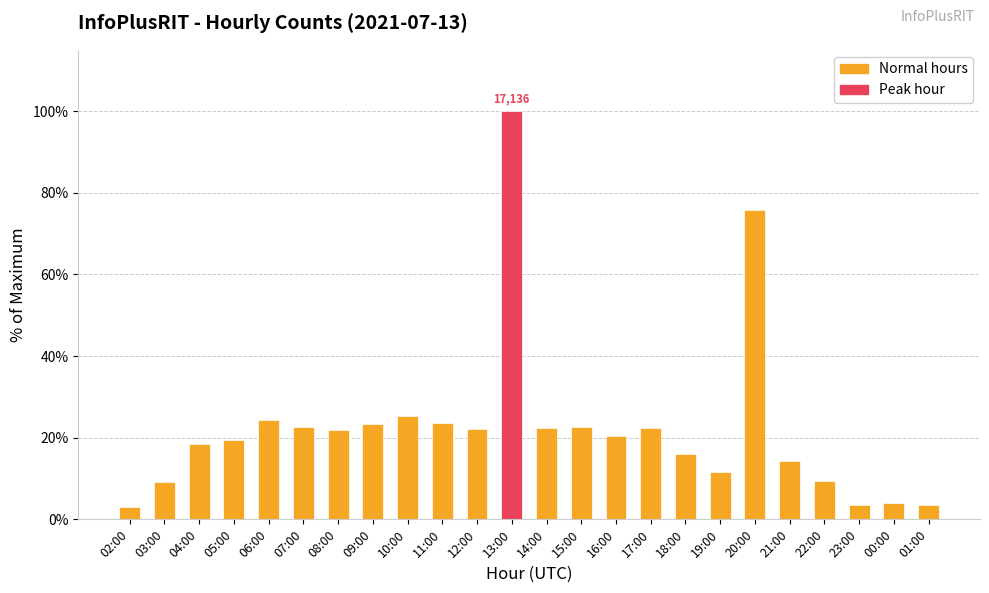

How many values exceed 21?

12